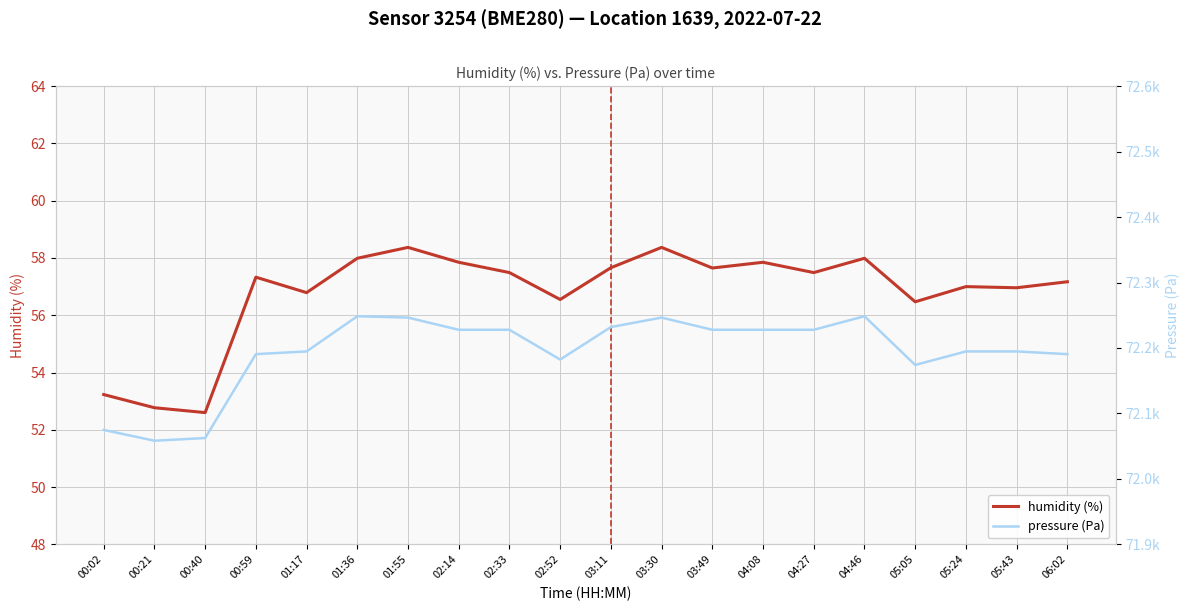

At which label does pressure (Pa) first exceed 72227?

01:36